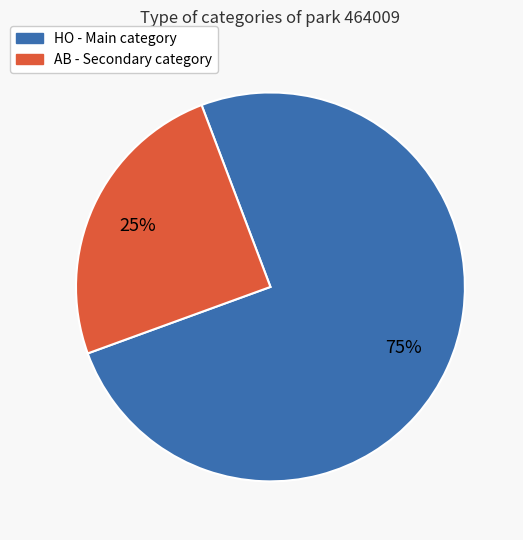

To the nearest percent, what is the difference between the largest and smallest slice percentages?

50%